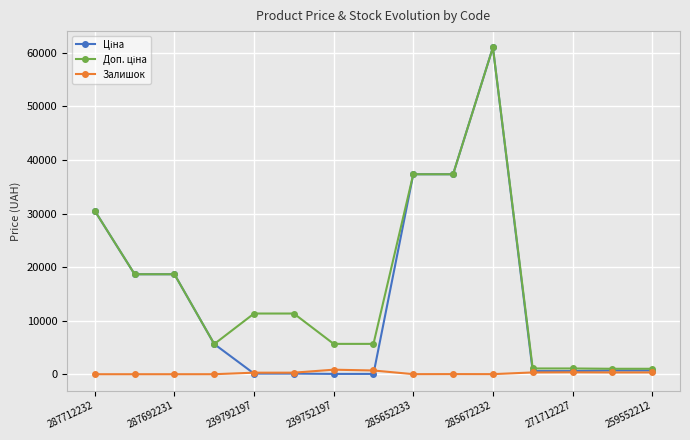

Reading right to left, list all the values displayed in this chart.

Ціна: 689.1	689.1	586.0	586.0	61024.7	37343.0	37343.0	56.7	56.7	113.3	113.3	5636.0	18671.5	18671.5	30512.3
Доп. ціна: 1017.8	1017.8	1074.5	1074.5	61024.7	37343.0	37343.0	5667.0	5667.0	11334.0	11334.0	5636.0	18671.5	18671.5	30512.3
Залишок: 333.0	330.0	359.0	333.0	15.0	22.0	12.0	698.0	845.0	290.0	289.0	2.0	0.0	0.0	0.0